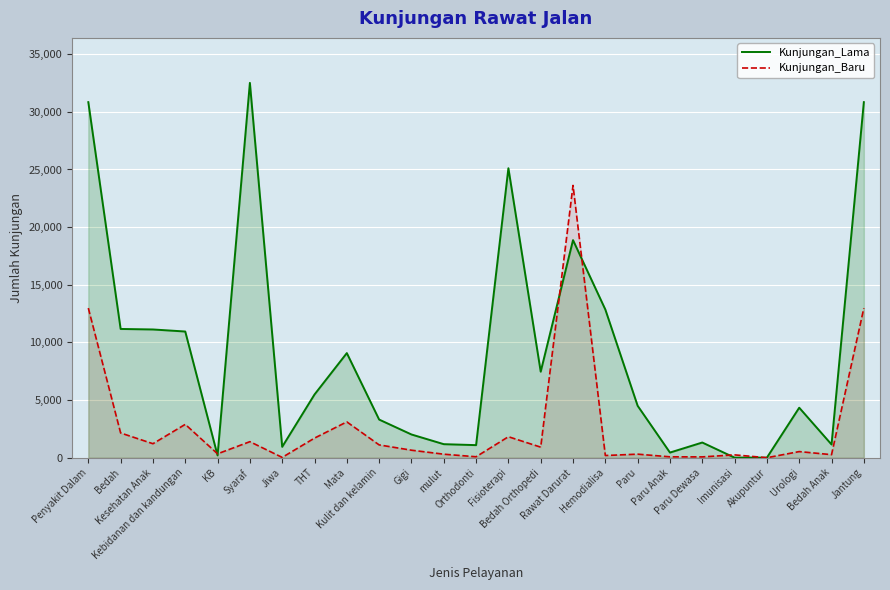

What is the sum of all Kunjungan_Lama values?

226865